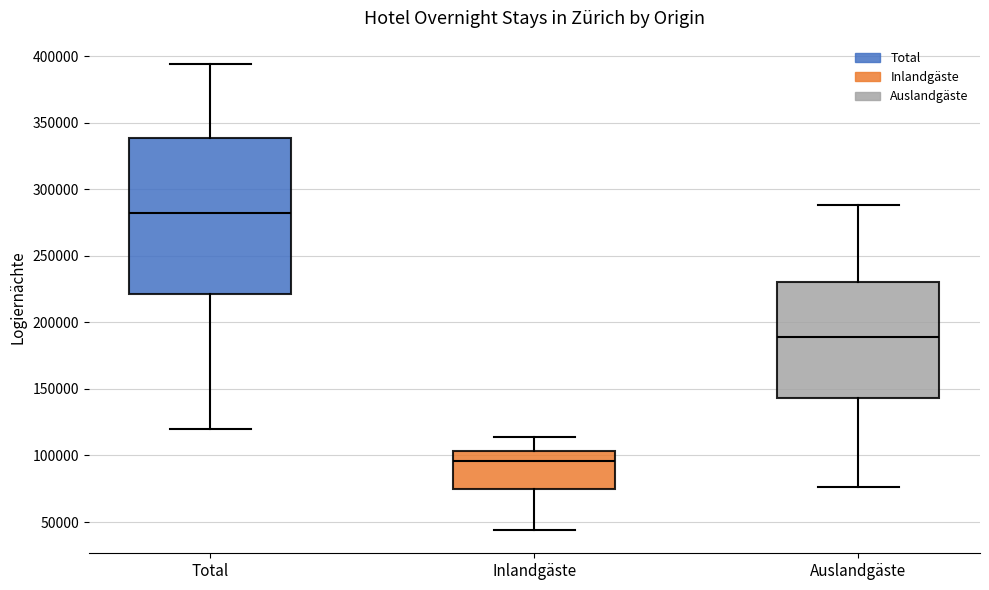

Where does the lower whisker of the box for Total end on the y-axis? The values are not printed on the chart, so give them approximately, as read against the axis.

120000